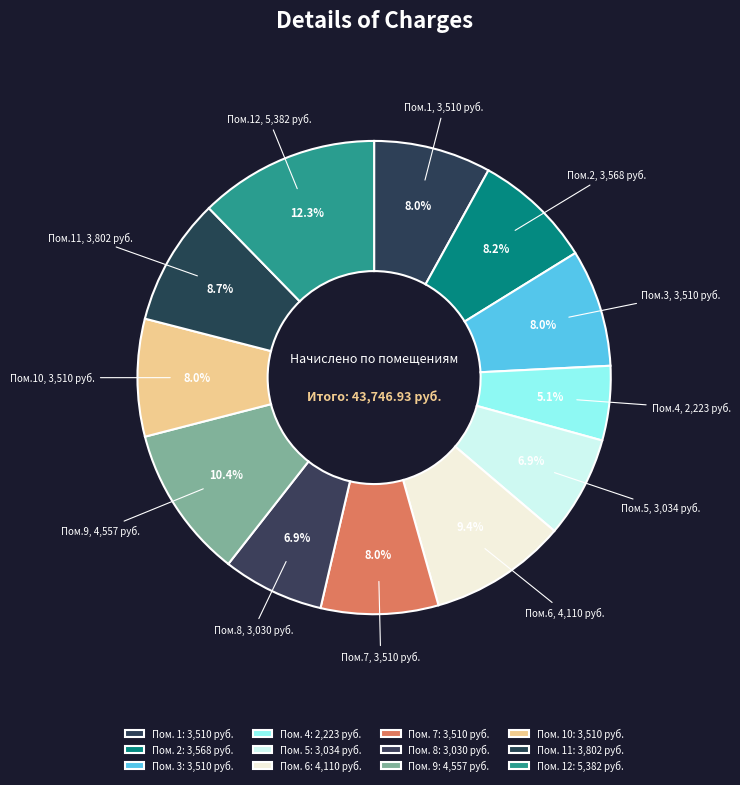

How many segments does this pie chart have?

12